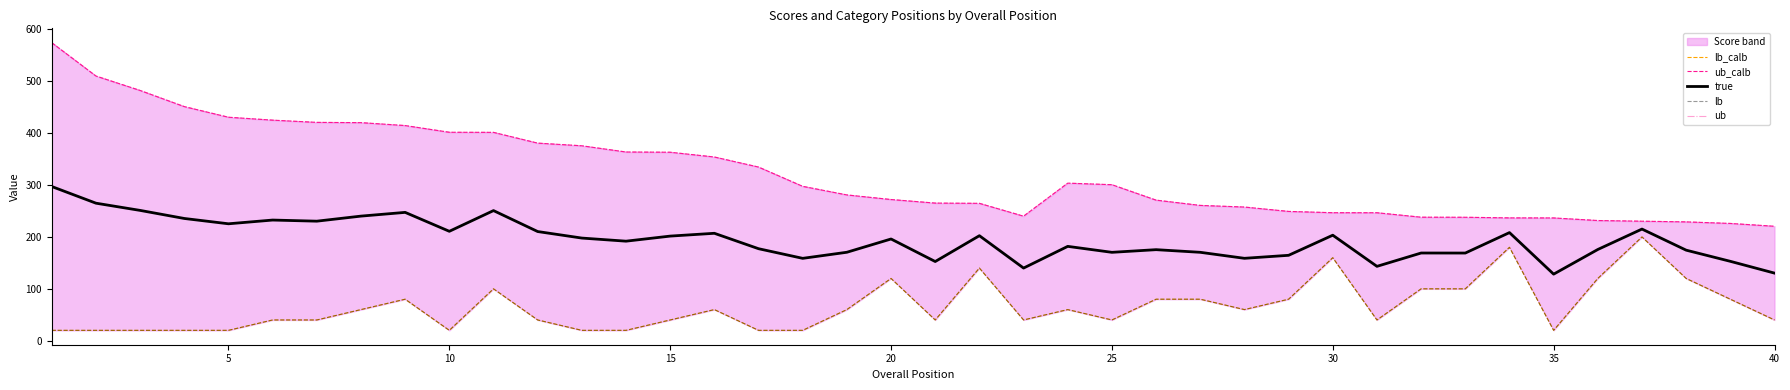

Does the chart have visible grid lines?

No